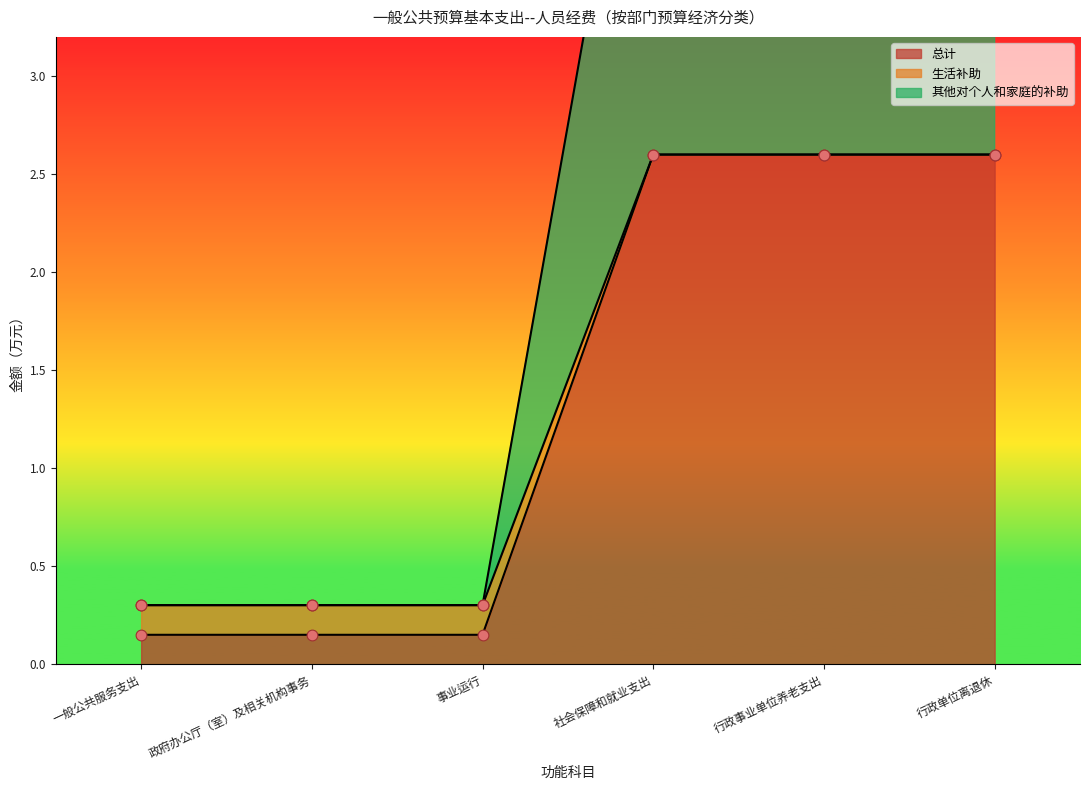

At which label does 总计 first exceed 2?

社会保障和就业支出